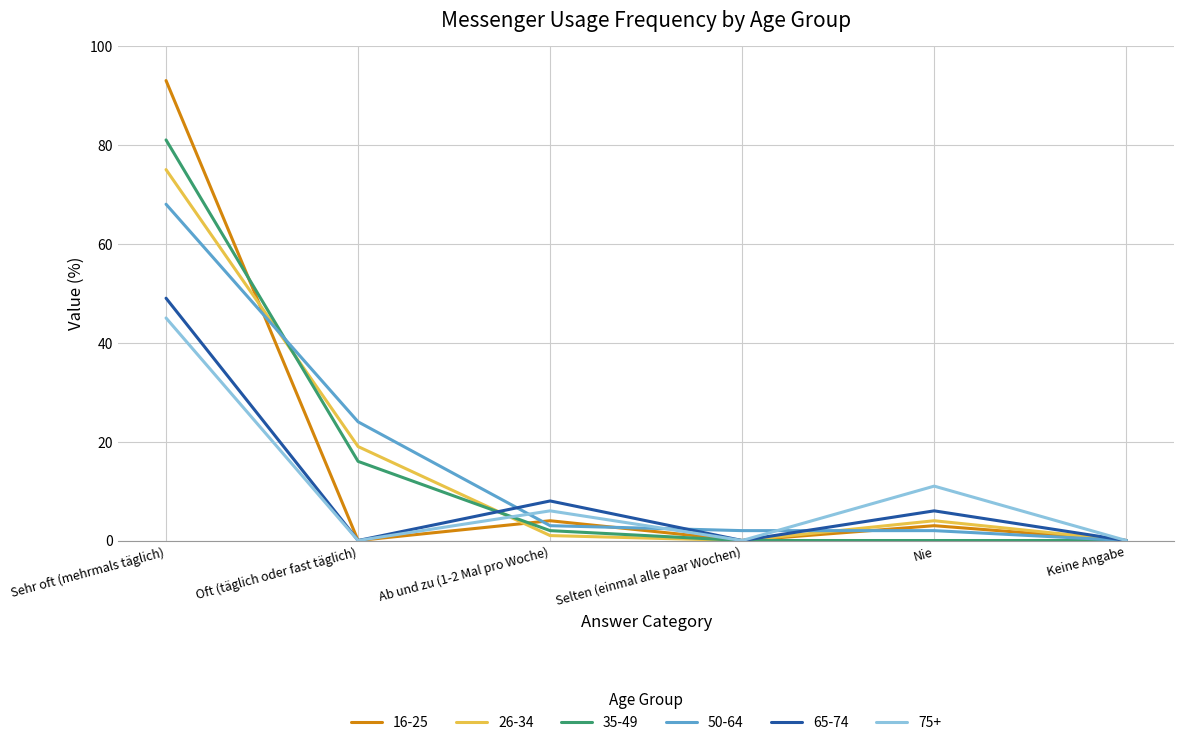

Is this an area chart (filled region under the line)?

No